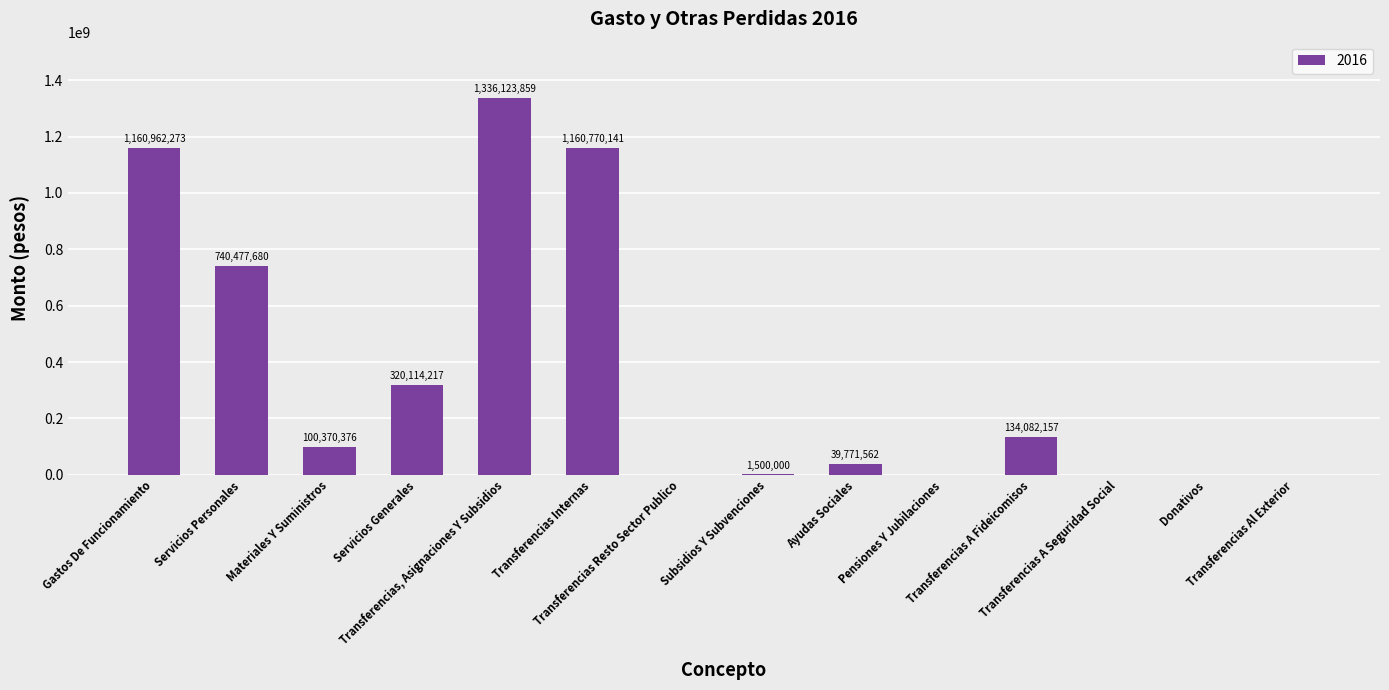

What is the sum of all values?

4994172265